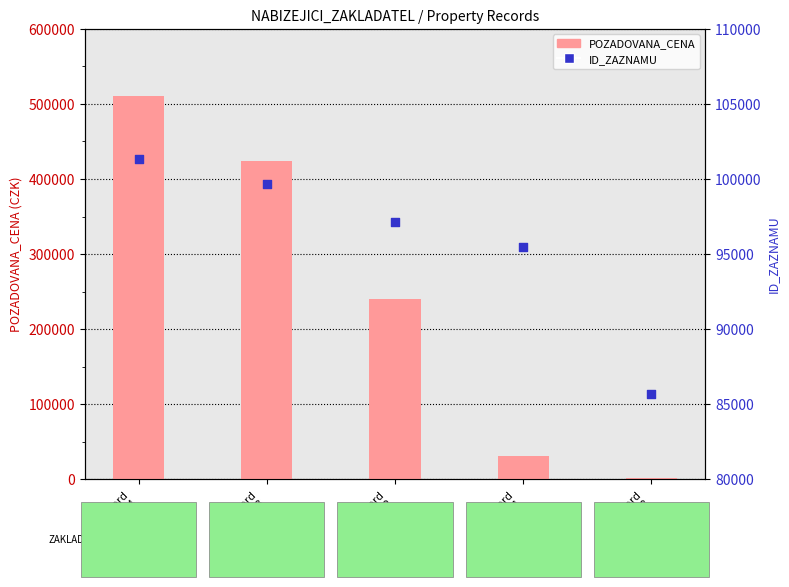

Which series contains the highest Y value?

POZADOVANA_CENA